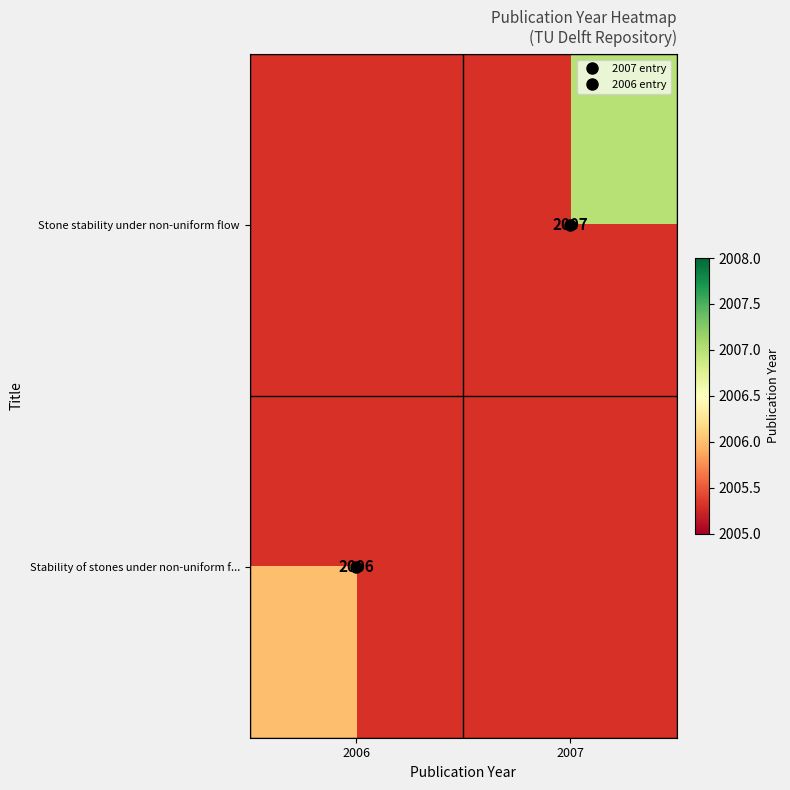

How many distinct data groups are displayed?

2